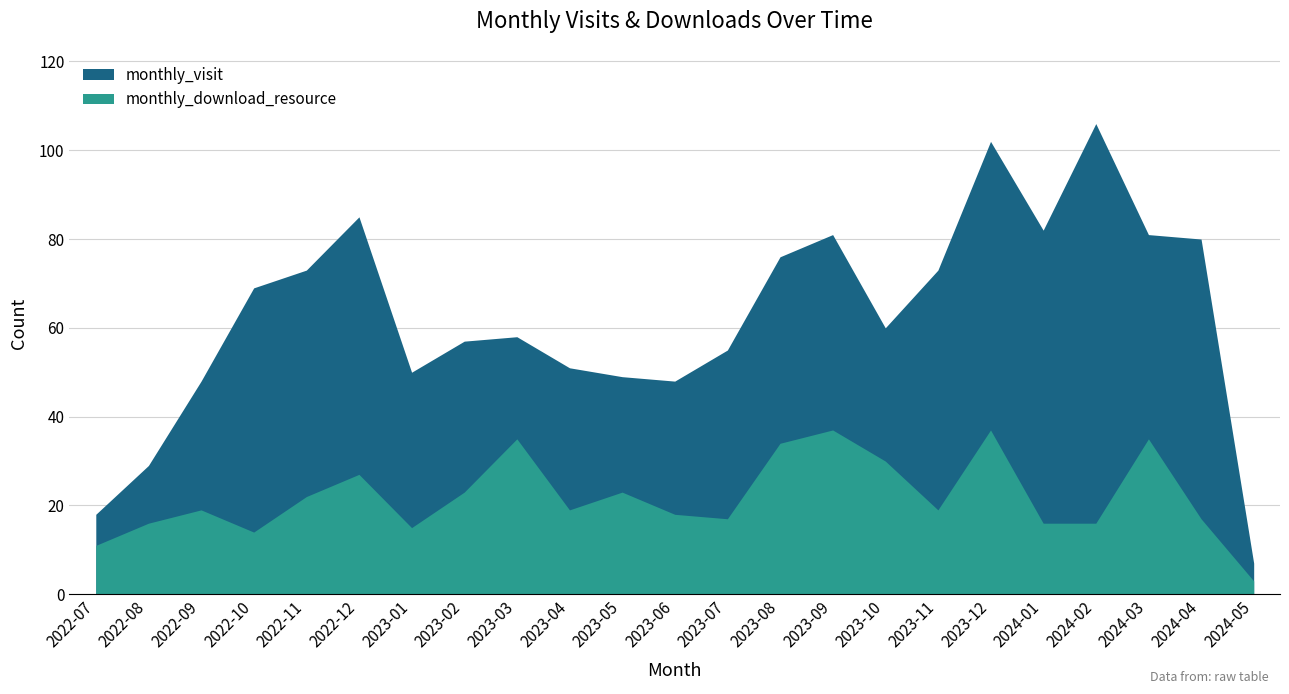

At 2022-11, list the series in order from smallest to largest.

monthly_download_resource, monthly_visit